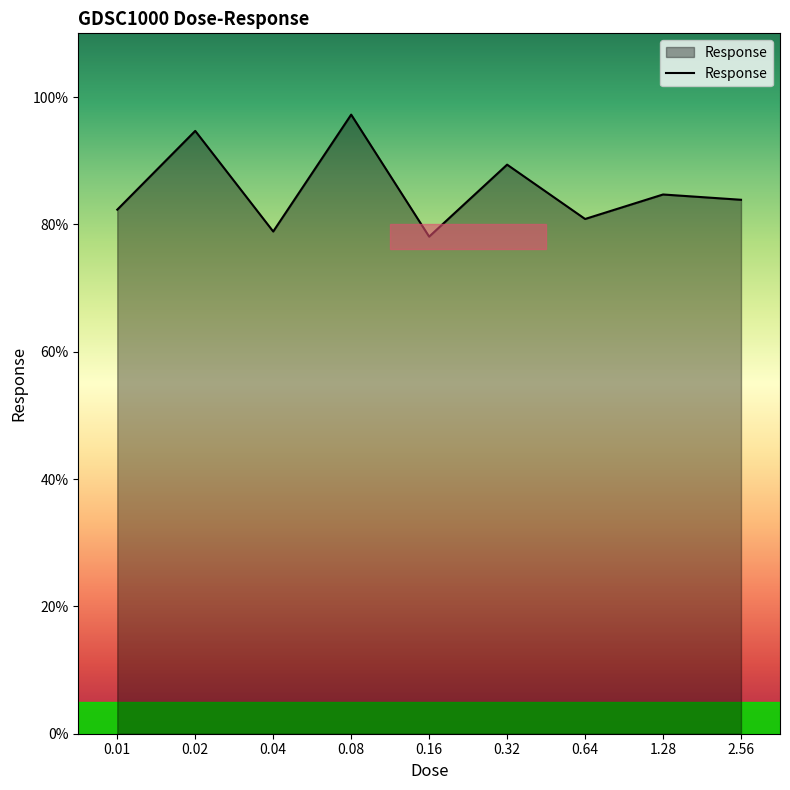

Approximately how many times larger is the value at 0.04 compared to 0.01?

1.0